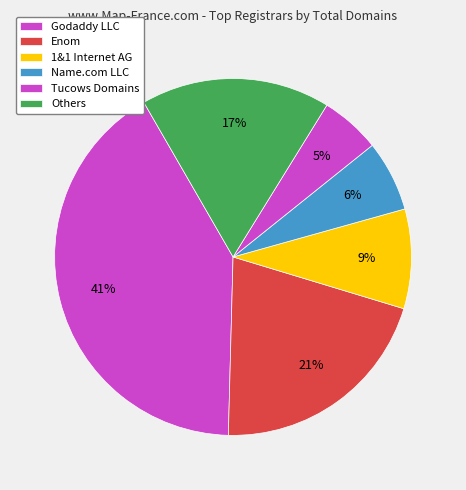

To the nearest percent, what portion does Name.com LLC represent?

6%